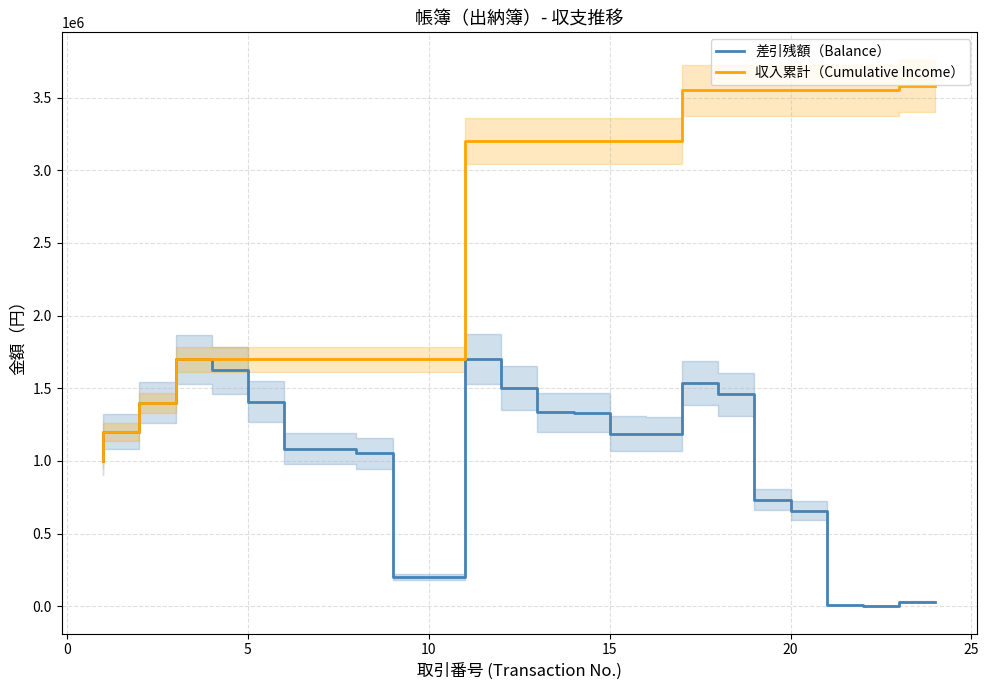

What is the greatest value displayed?

3582292